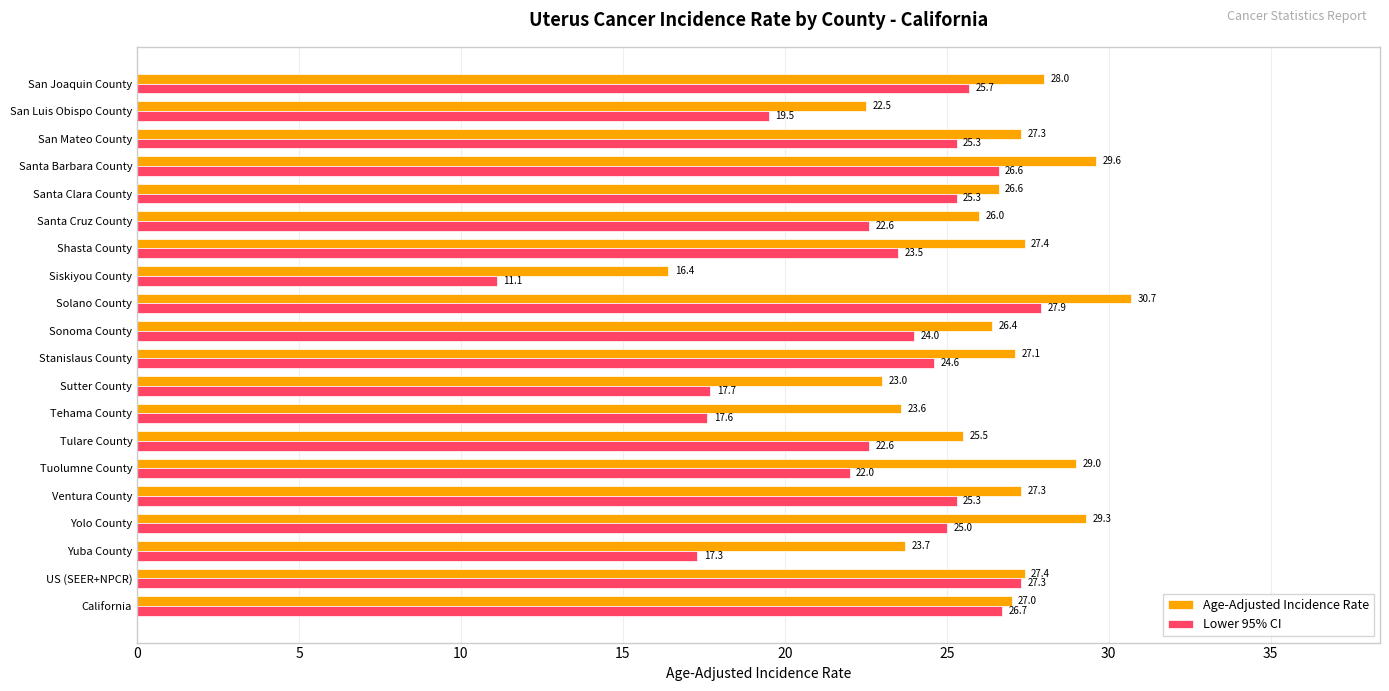

What are all the series names shown in the legend?

Age-Adjusted Incidence Rate, Lower 95% CI